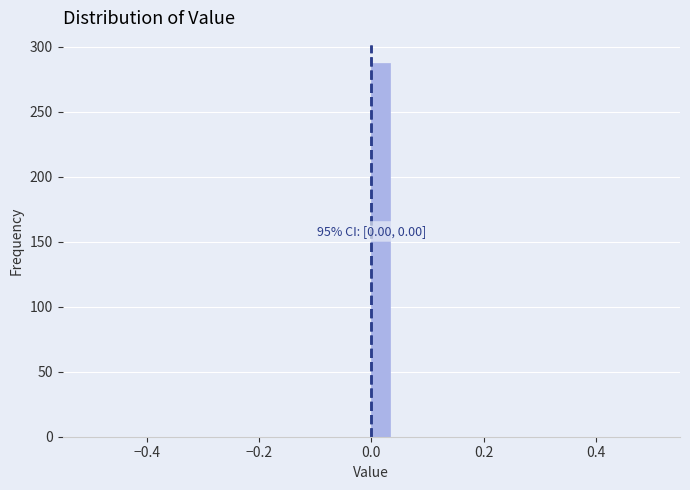

Around what value on the x-axis is the tallest bar? Give the approximate position of its centre, as read against the axis.

0.02